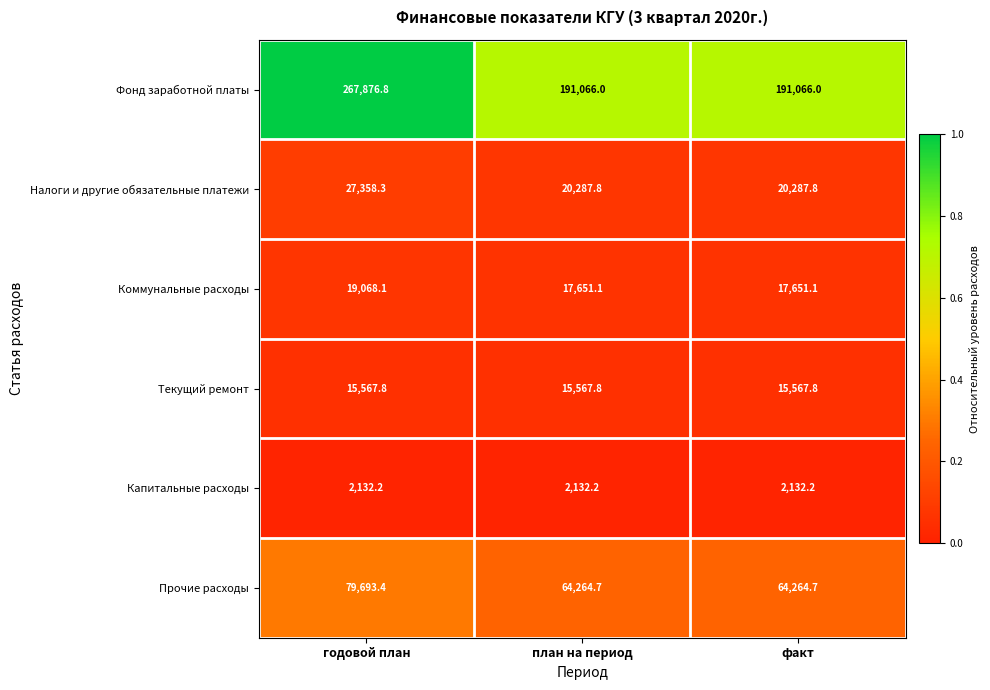

Reading right to left, transcribe all the data shown in this chart.

Фонд заработной платы: 191066.0	191066.0	267876.8
Налоги и другие обязательные платежи: 20287.8	20287.8	27358.3
Коммунальные расходы: 17651.1	17651.1	19068.1
Текущий ремонт: 15567.8	15567.8	15567.8
Капитальные расходы: 2132.2	2132.2	2132.2
Прочие расходы: 64264.7	64264.7	79693.4